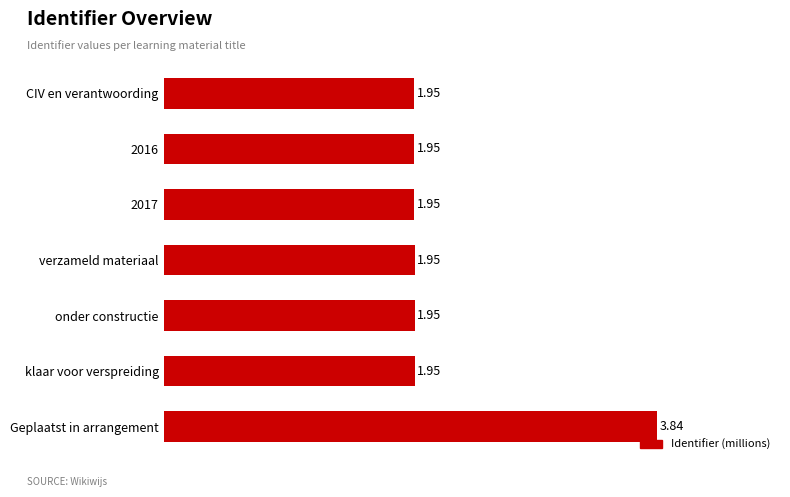

What is the ratio of the value at CIV en verantwoording to the value at verzameld materiaal?

1.0